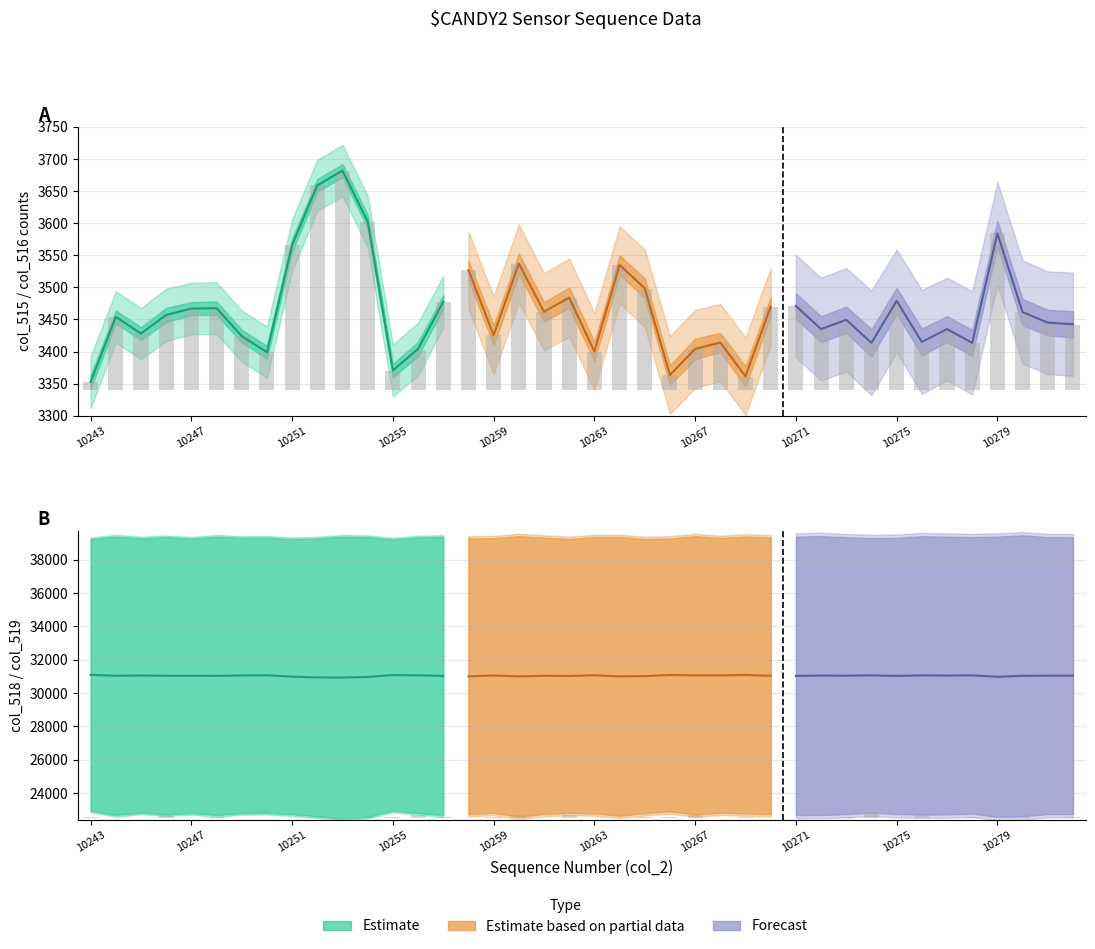

Count the number of categories in the chart.

40